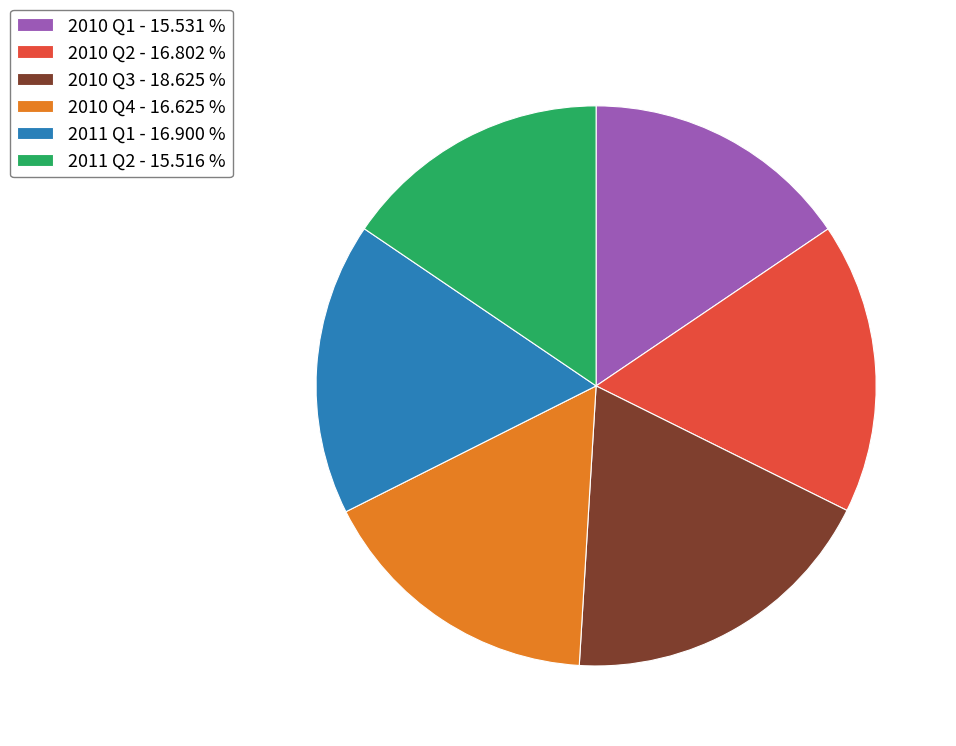

Is 2010 Q4 - 16.625 % the majority of the pie?

No